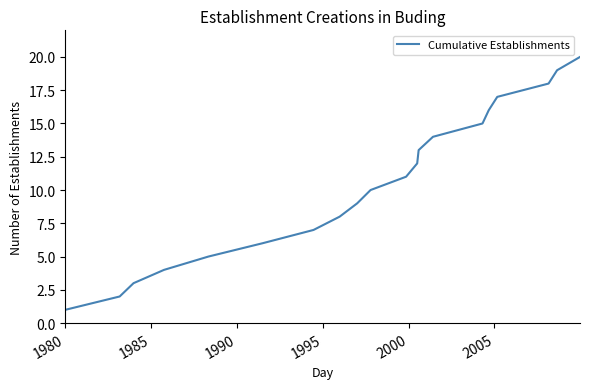

What is the greatest value displayed?

20